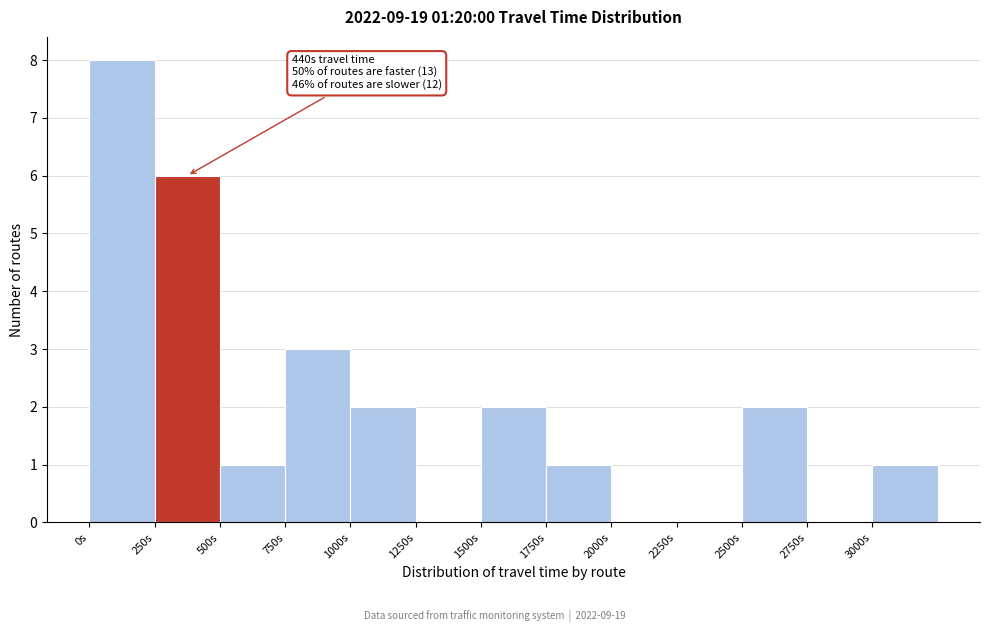

Which range on the x-axis has the tallest bar?

0 to 250